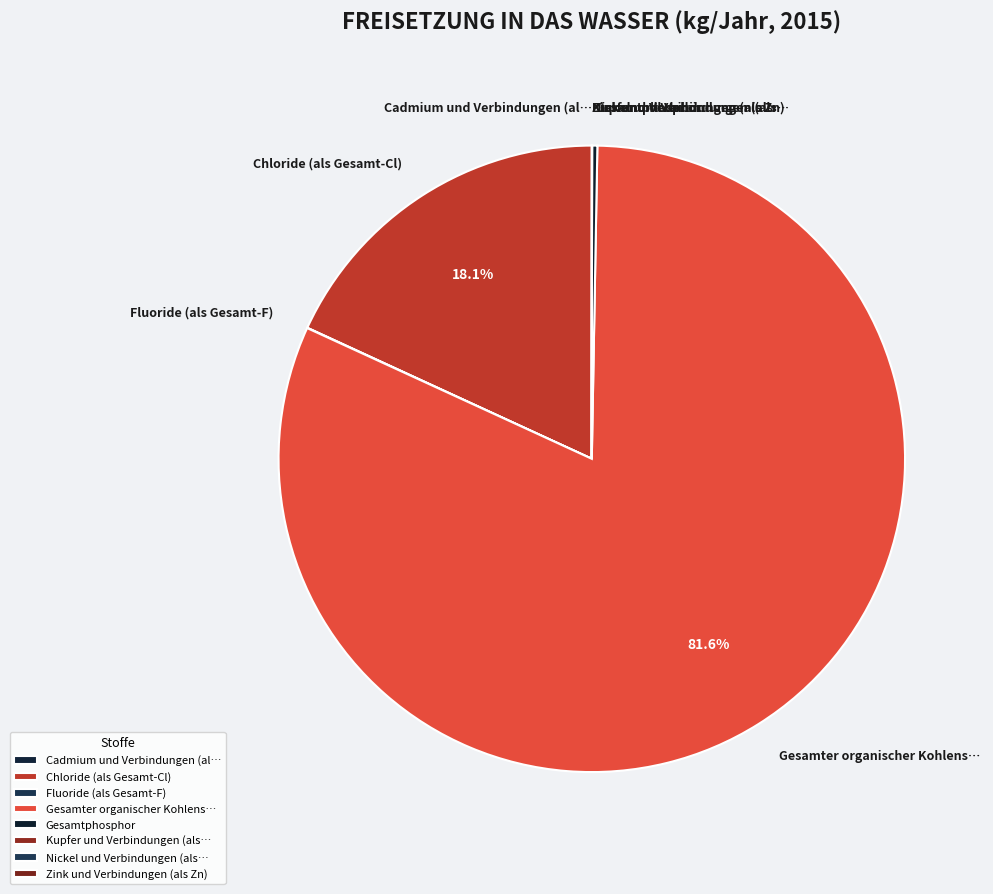

What portion of the pie excludes Chloride (als Gesamt-Cl)?

81.9%